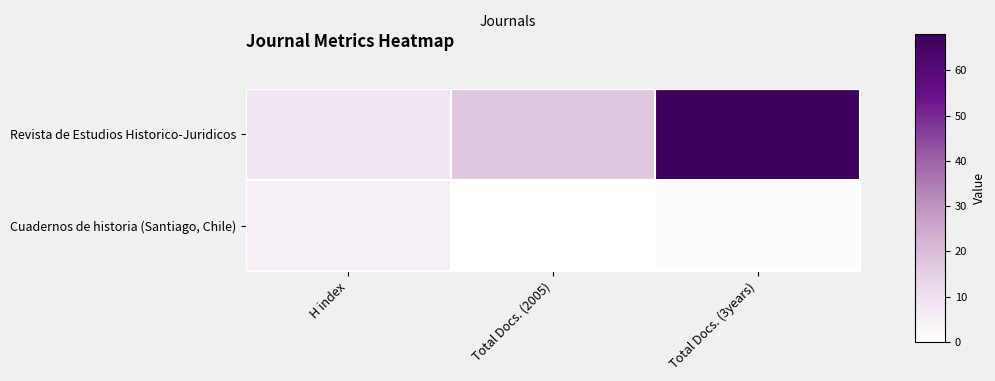

Reading right to left, list all the values displayed in this chart.

Revista de Estudios Historico-Juridicos: Total Docs. (3years)=68	Total Docs. (2005)=17	H index=8
Cuadernos de historia (Santiago, Chile): Total Docs. (3years)=1	Total Docs. (2005)=0	H index=5